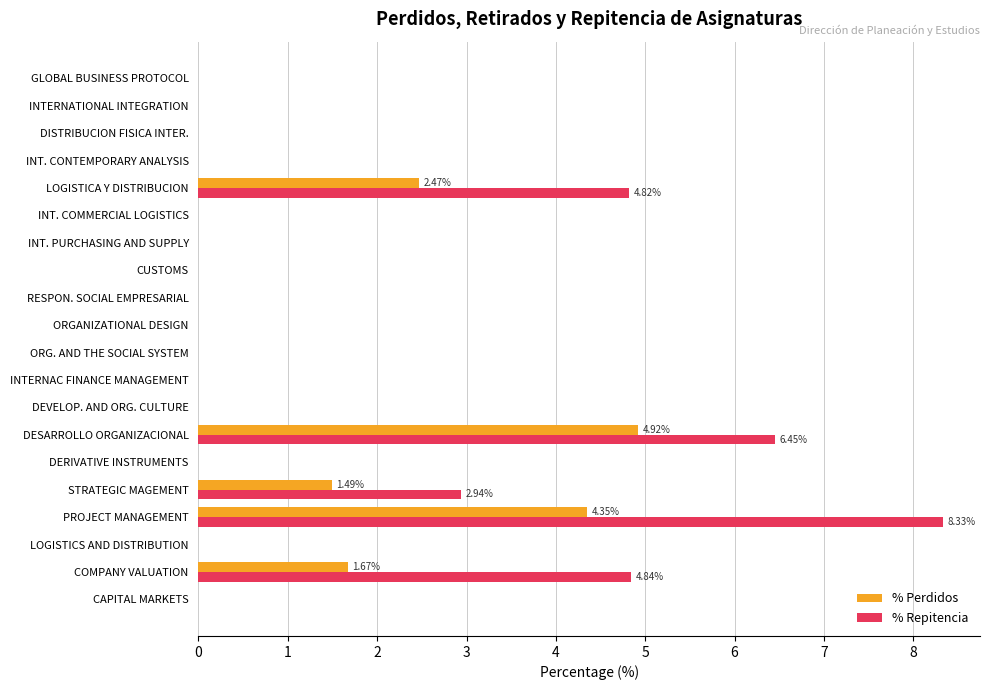

Which category has the highest value across all series?

PROJECT MANAGEMENT